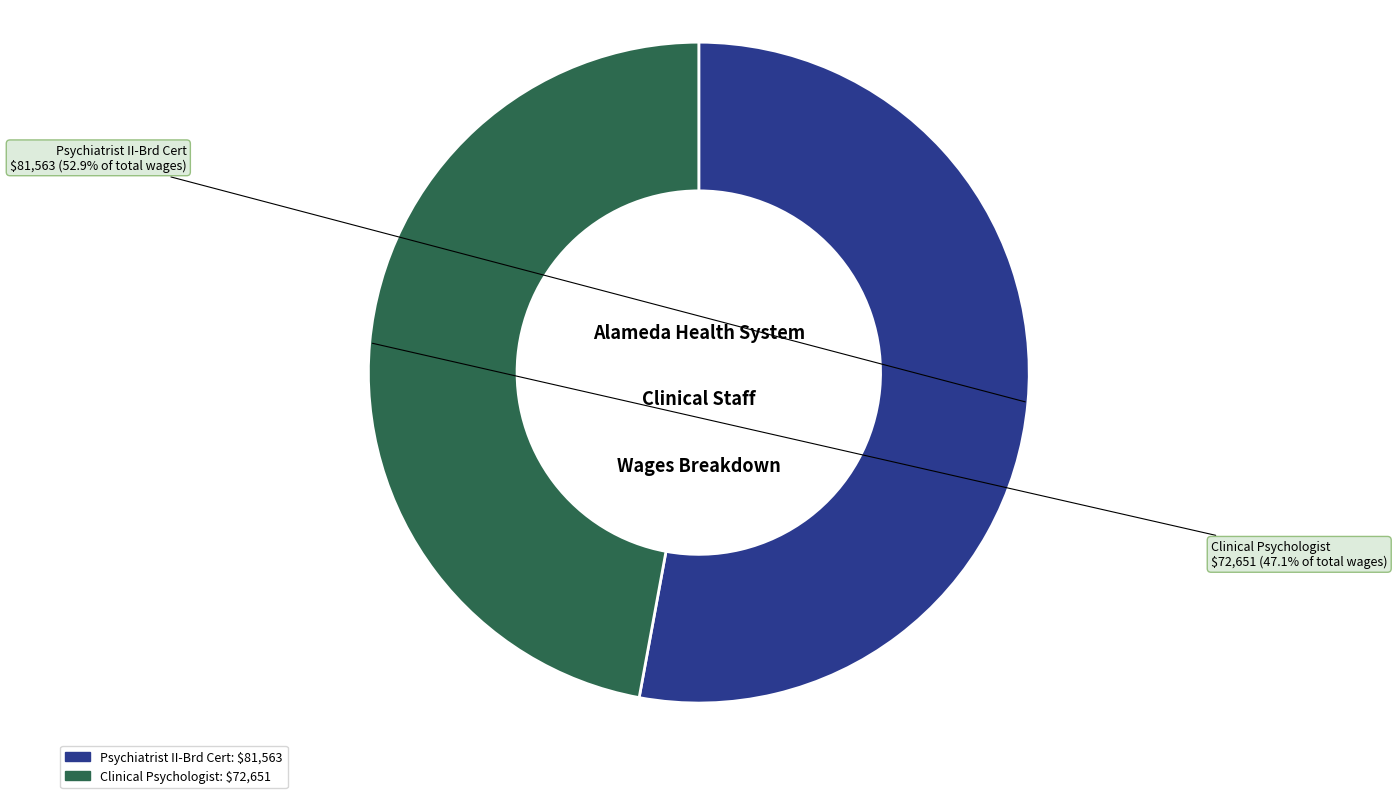

How many slices are in this pie chart?

2